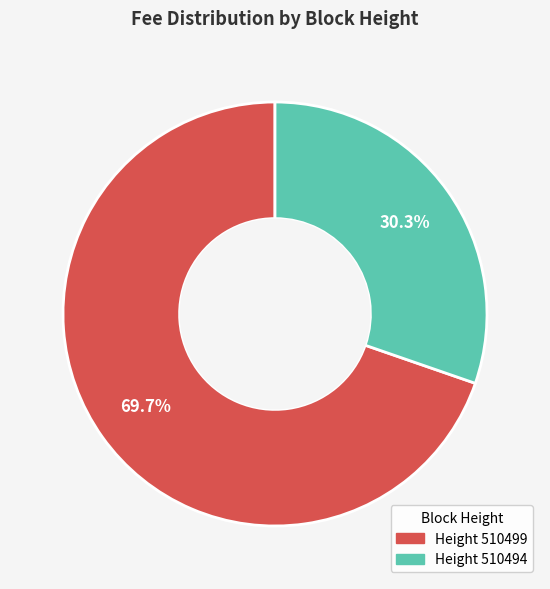

Does any single category account for the majority?

Yes